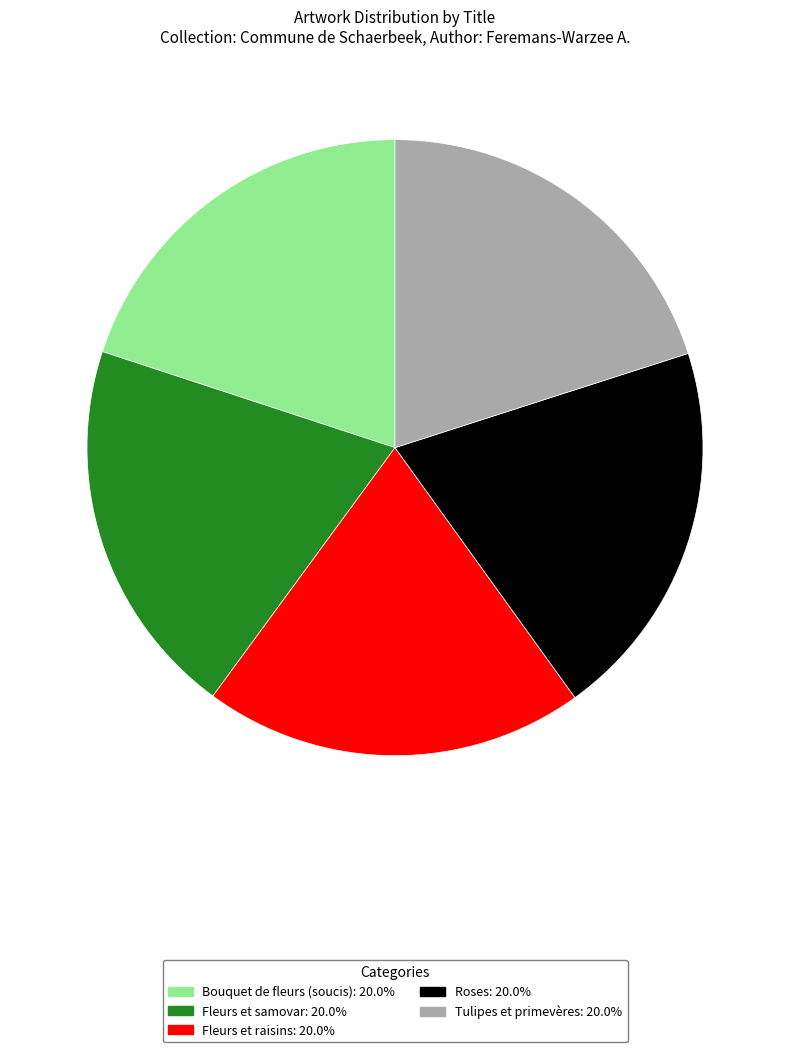

Does Fleurs et raisins account for over 50% of the chart?

No